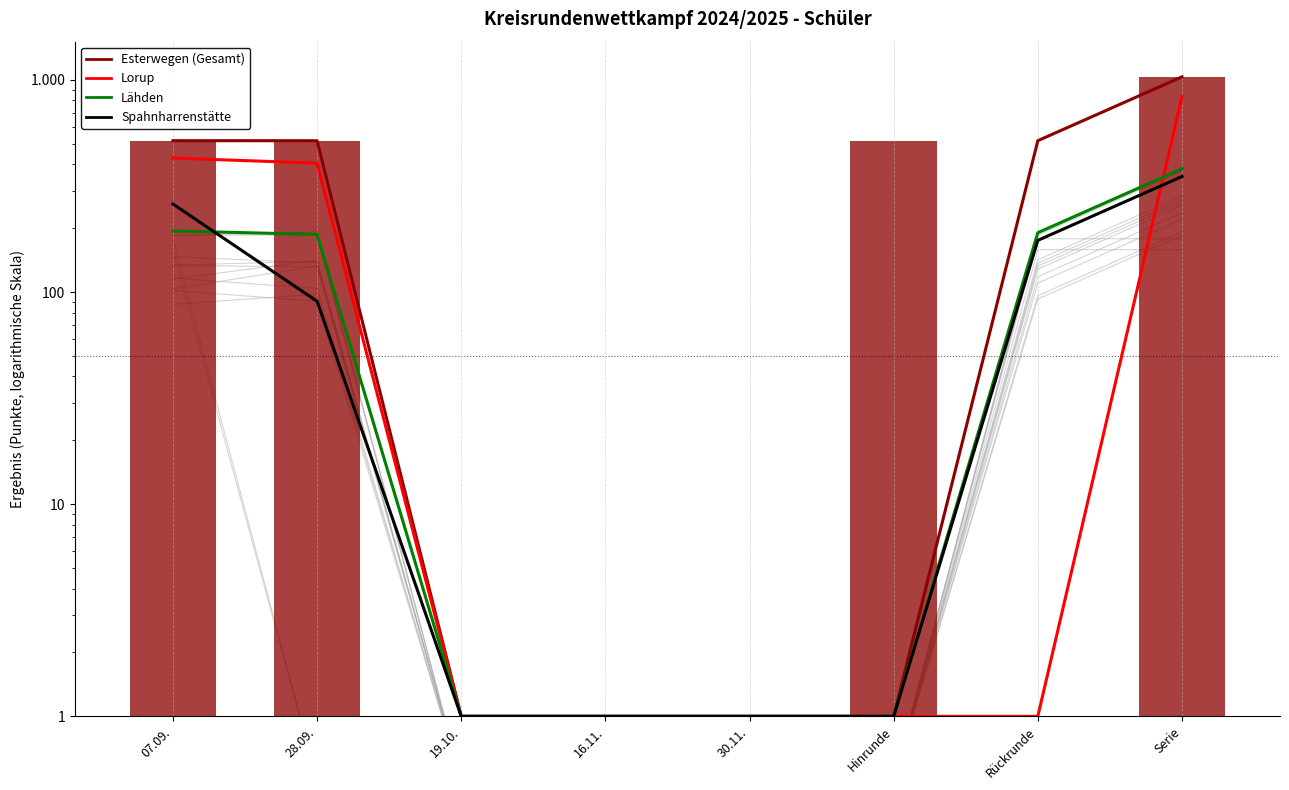

True or false: Lorup has a value of 0.3 at 30.11..

False